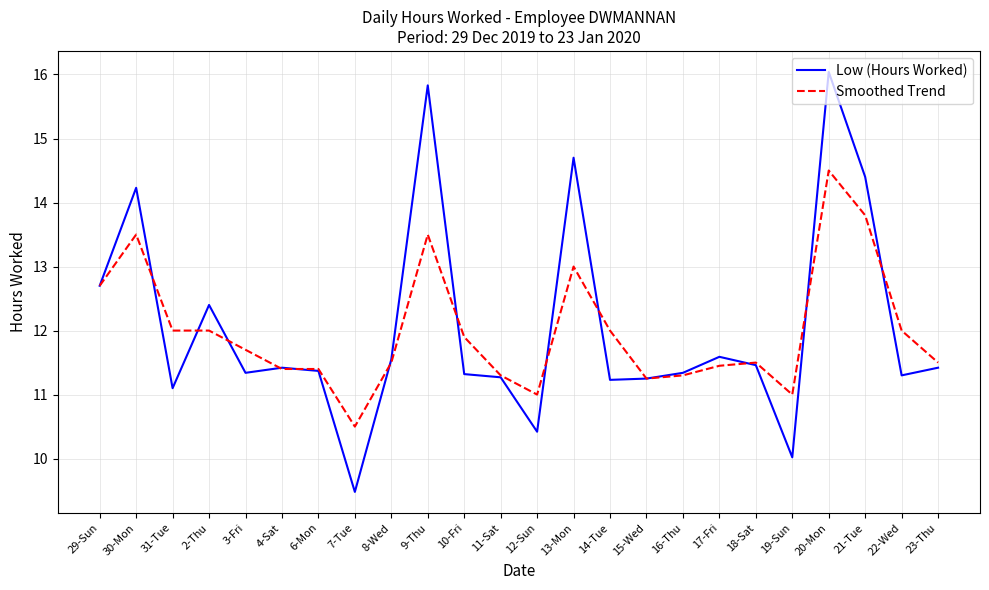

Does the chart display data point markers on the line(s)?

No